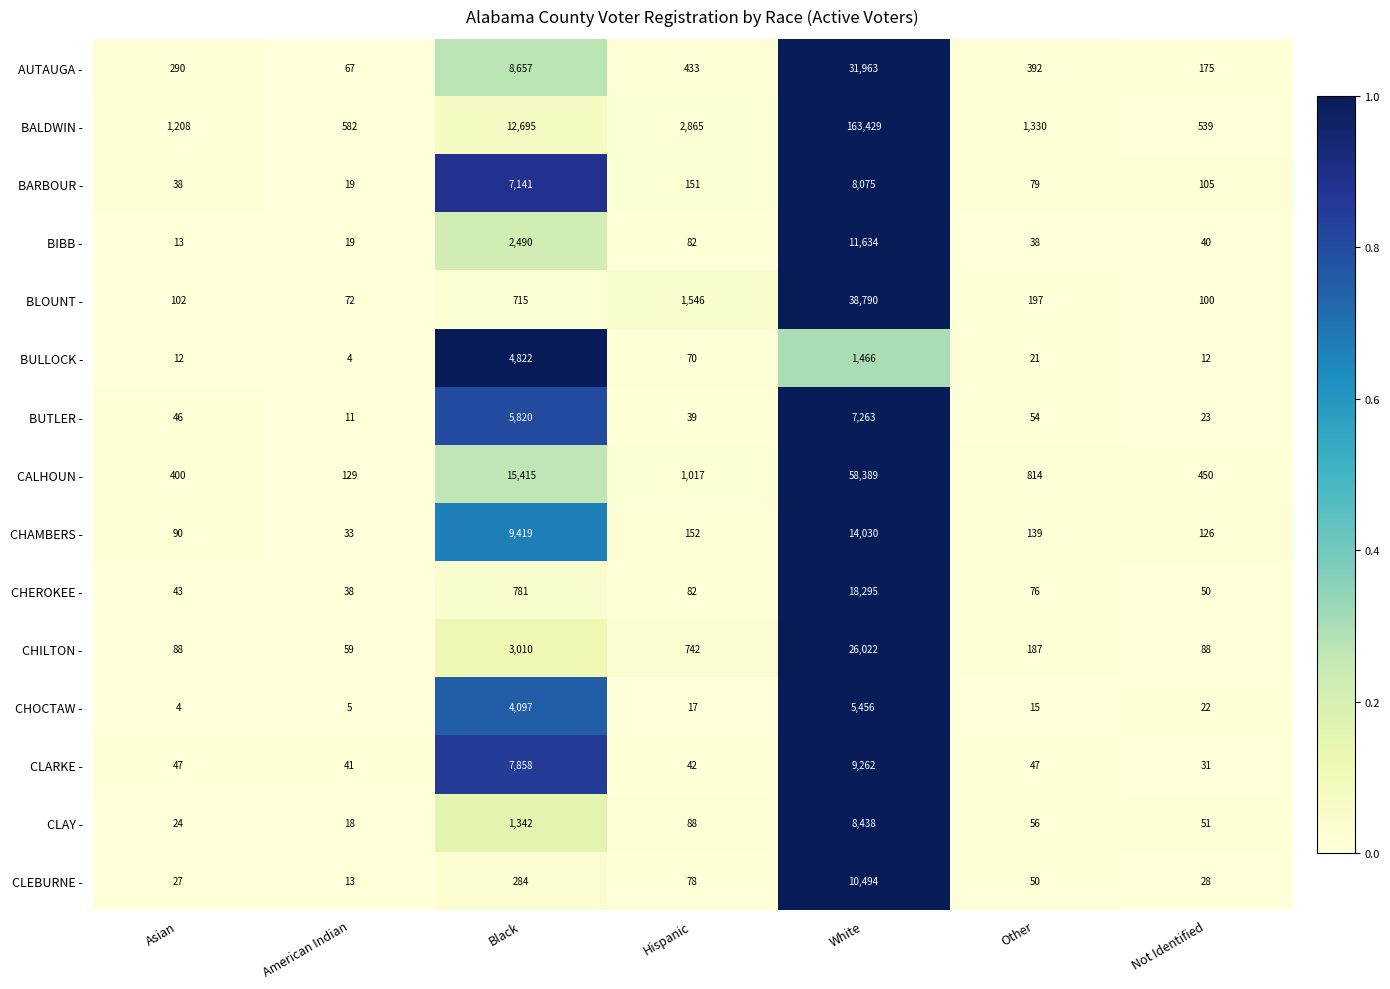

What is the average value of the BARBOUR - series?

2230